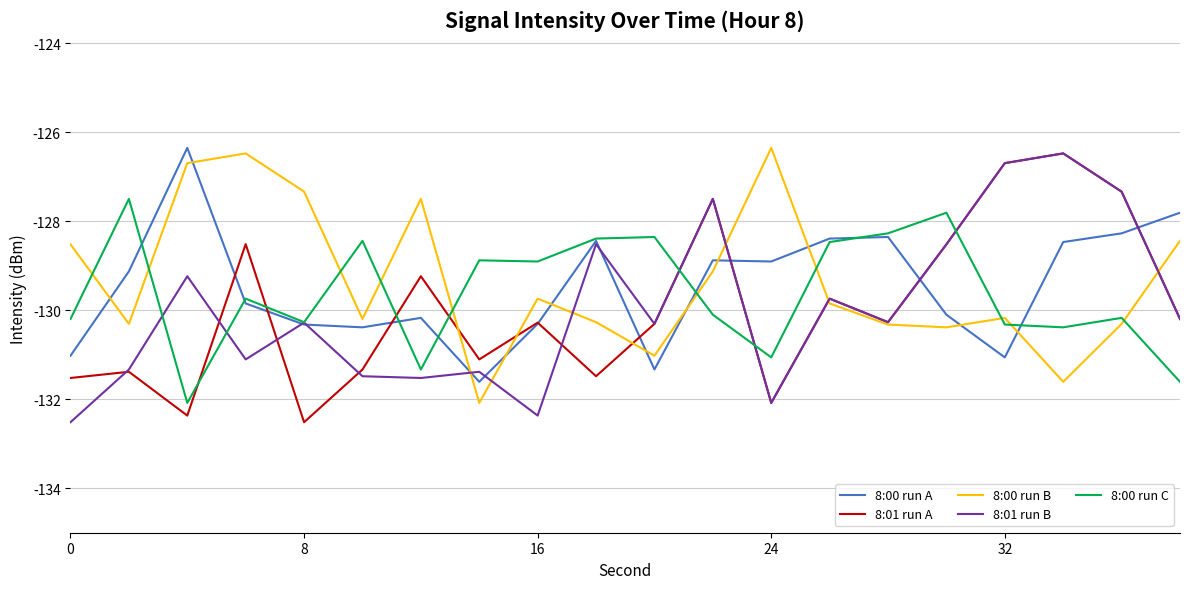

What is the smallest value displayed?

-132.5